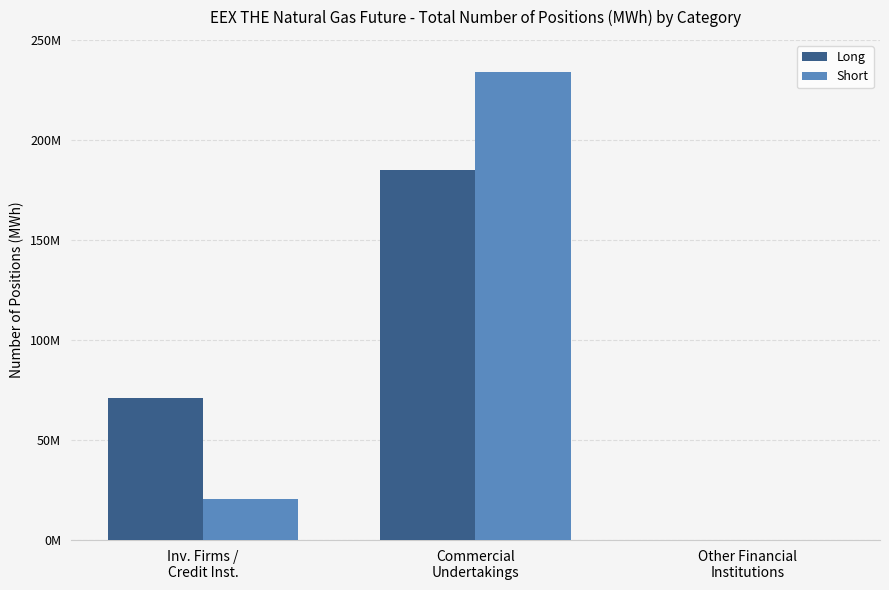

List the series in order of their peak value, highest first.

Short, Long